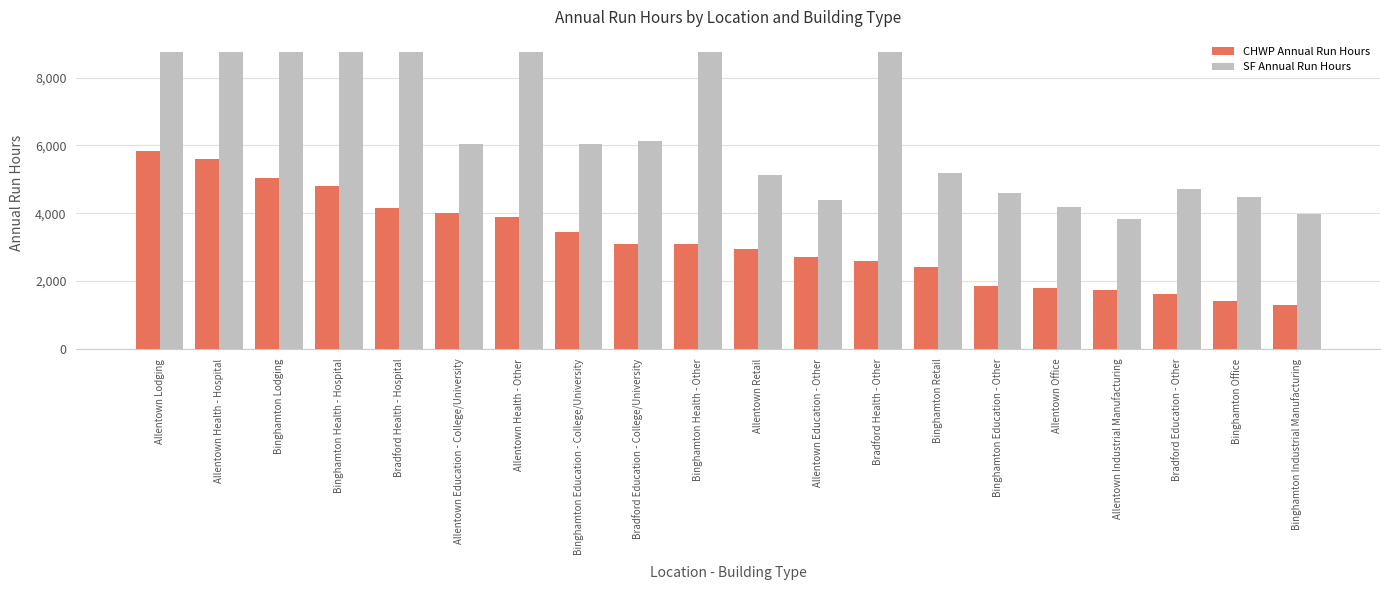

Which series has the widest spread of values?

SF Annual Run Hours